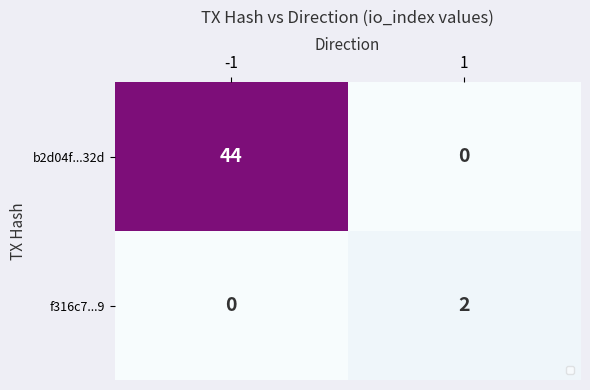

Reading right to left, extract all data points from this chart.

b2d04f...32d: 0	44
f316c7...9: 2	0